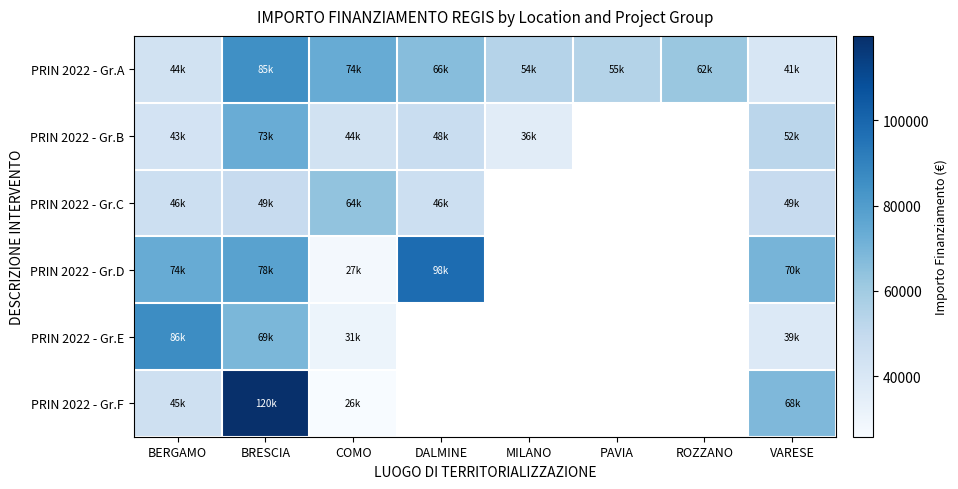

Which category has the lowest value in the PRIN 2022 - Gr.F series?

COMO